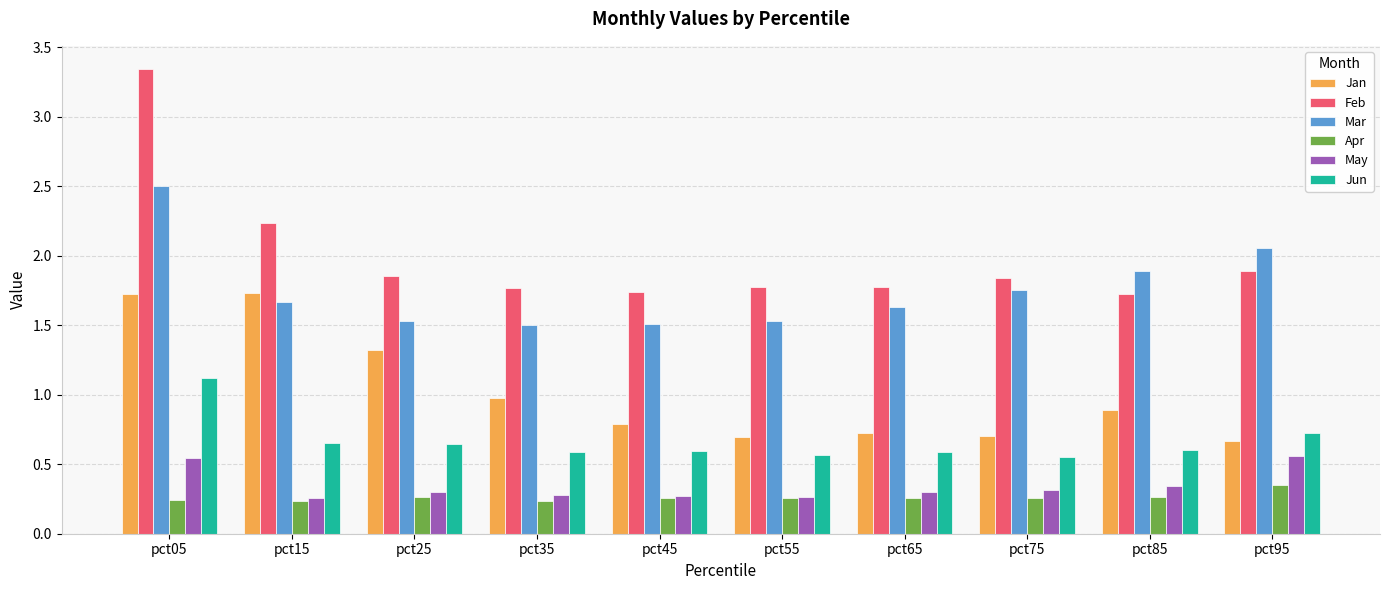

The Jun series shows 0.6 at pct85. True or false?

True